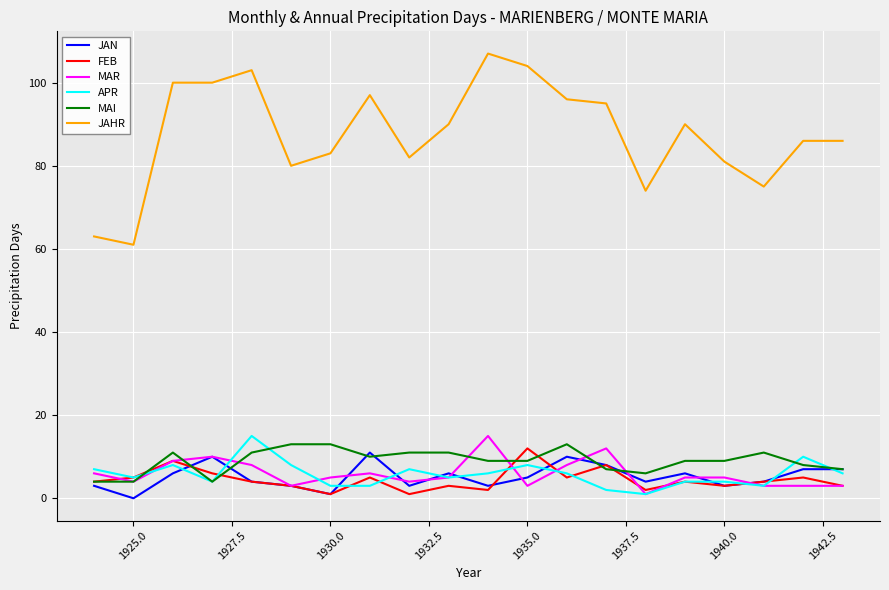

Which series has the widest spread of values?

JAHR